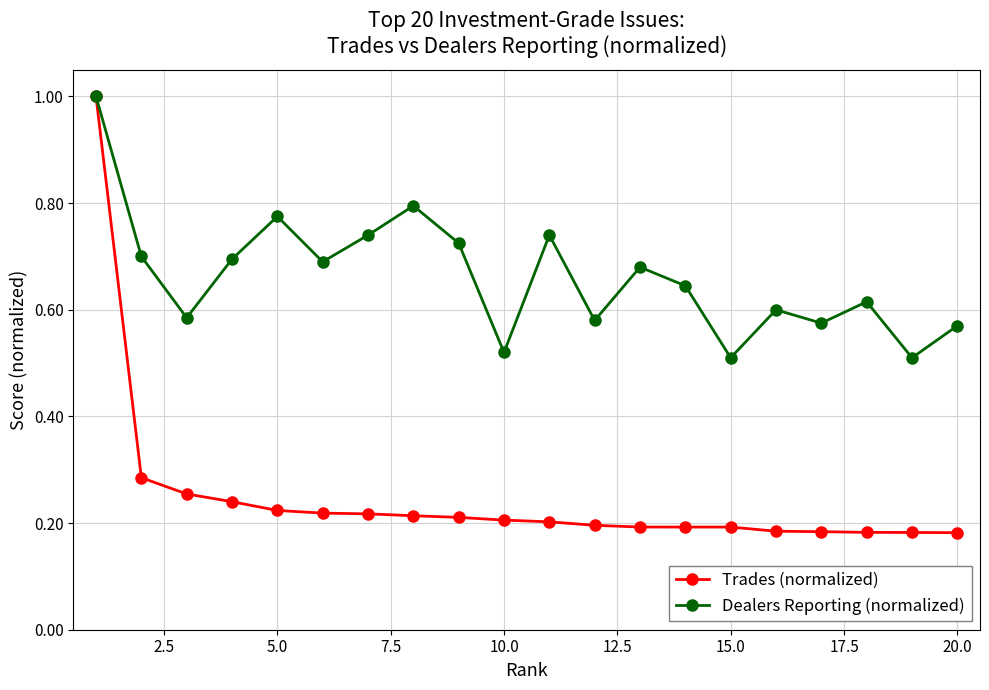

List the series in order of their overall mean, lowest first.

Trades (normalized), Dealers Reporting (normalized)